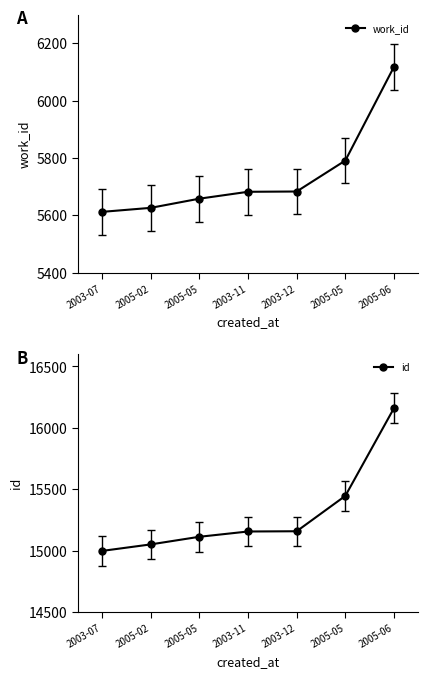

Which category has the highest value in the work_id series?

2005-06